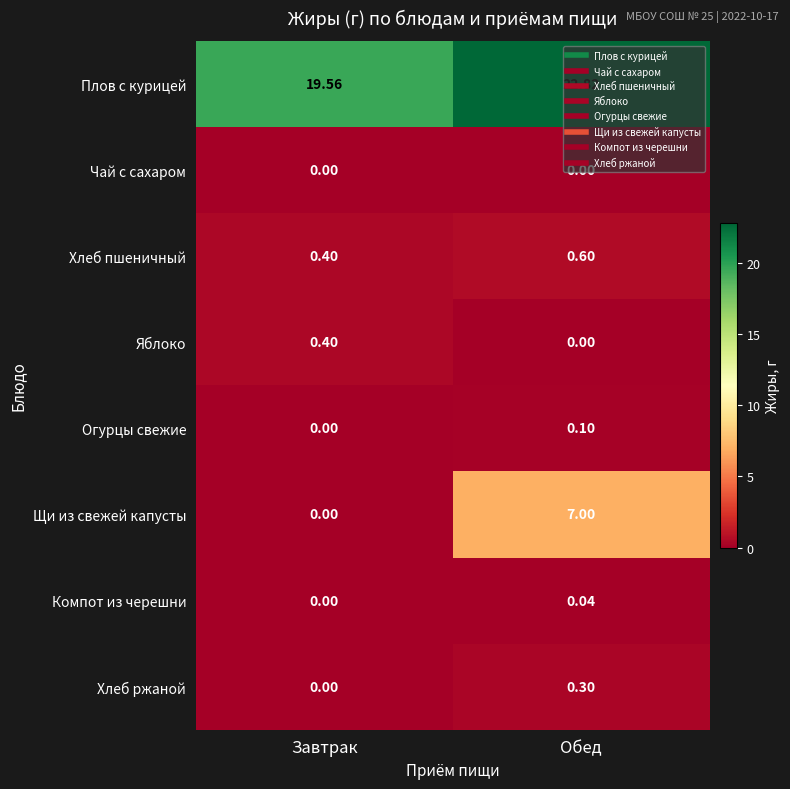

Where is Плов с курицей nearest to the value 21?

Завтрак